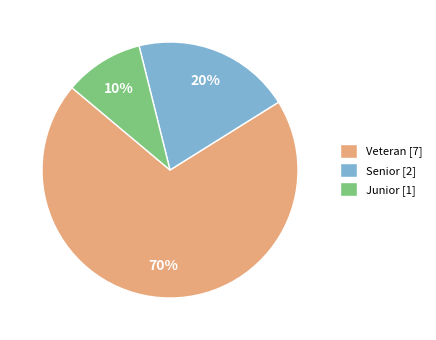

How many slices are in this pie chart?

3